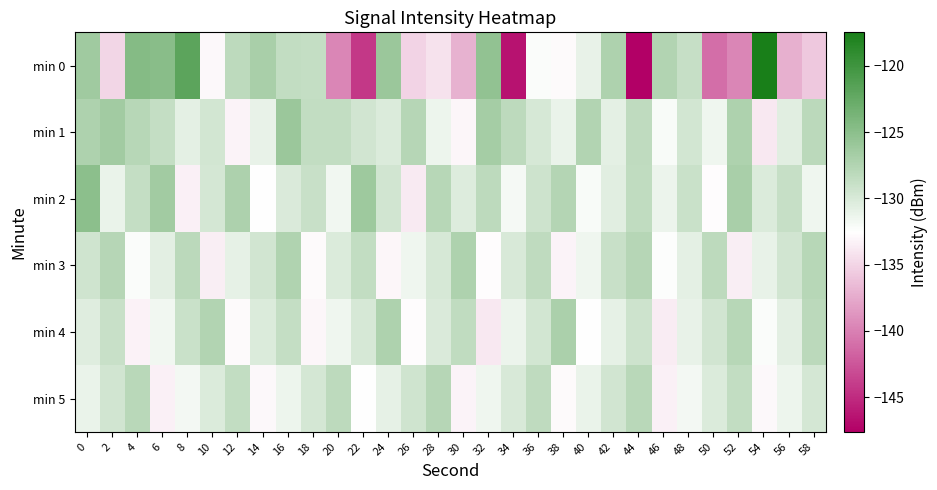

How many categories are shown in the chart?

30